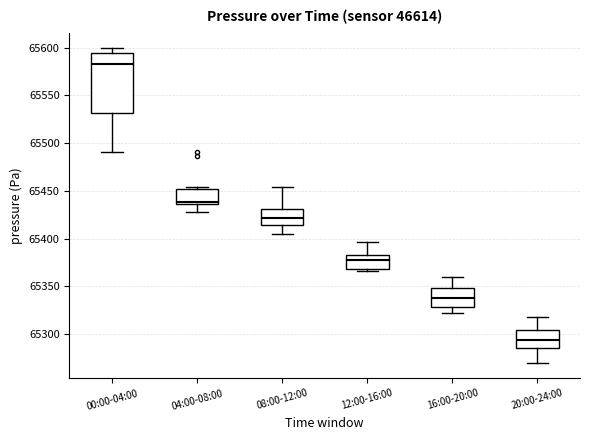

Reading left to right, read every box against the y-axis: the position of its median line, the range the box covers, and the ends of its whiskers. The values are not printed on the chart, so give them approximately, as read against the axis.

00:00-04:00: median 65585, box 65530 to 65595, whiskers 65490 to 65600
04:00-08:00: median 65440, box 65435 to 65450, whiskers 65430 to 65455
08:00-12:00: median 65420, box 65415 to 65430, whiskers 65405 to 65455
12:00-16:00: median 65380, box 65370 to 65385, whiskers 65365 to 65395
16:00-20:00: median 65340, box 65330 to 65350, whiskers 65320 to 65360
20:00-24:00: median 65295, box 65285 to 65305, whiskers 65270 to 65320